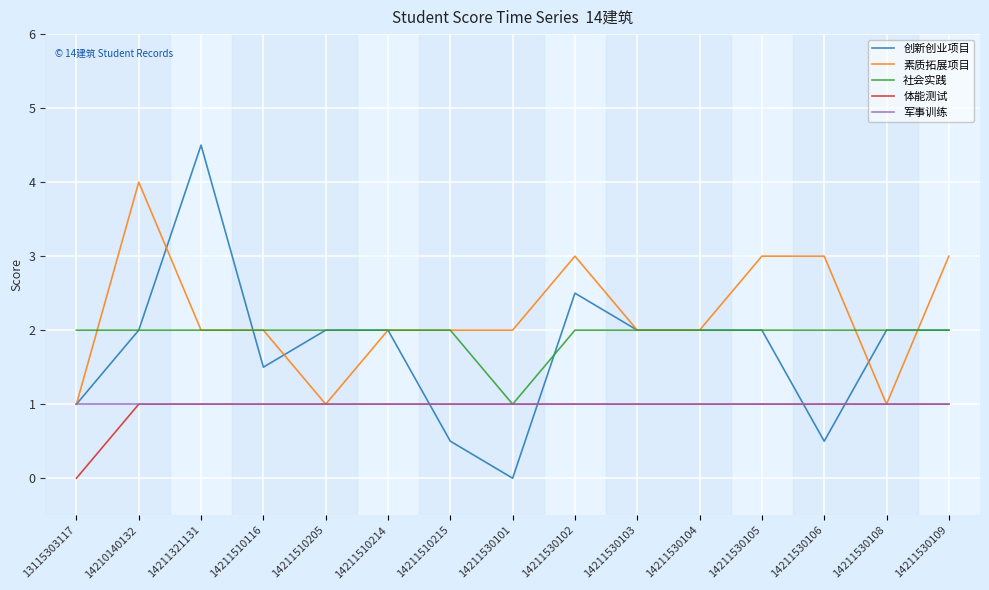

What is the minimum value for 社会实践?

1.0